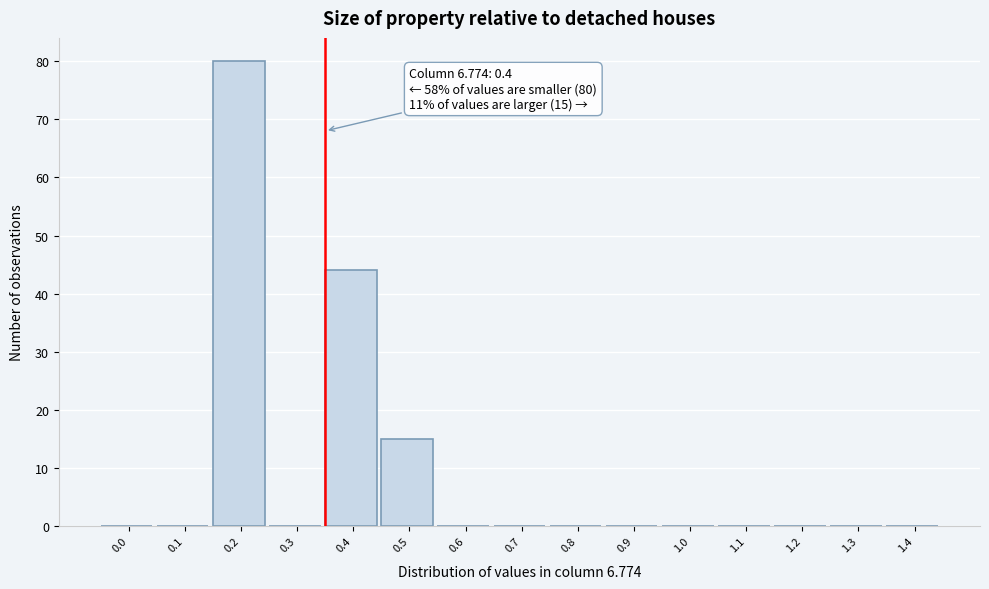

Reading left to right, extract all data points from this chart.

0.0=0	0.1=0	0.2=80	0.3=0	0.4=44	0.5=15	0.6=0	0.7=0	0.8=0	0.9=0	1.0=0	1.1=0	1.2=0	1.3=0	1.4=0